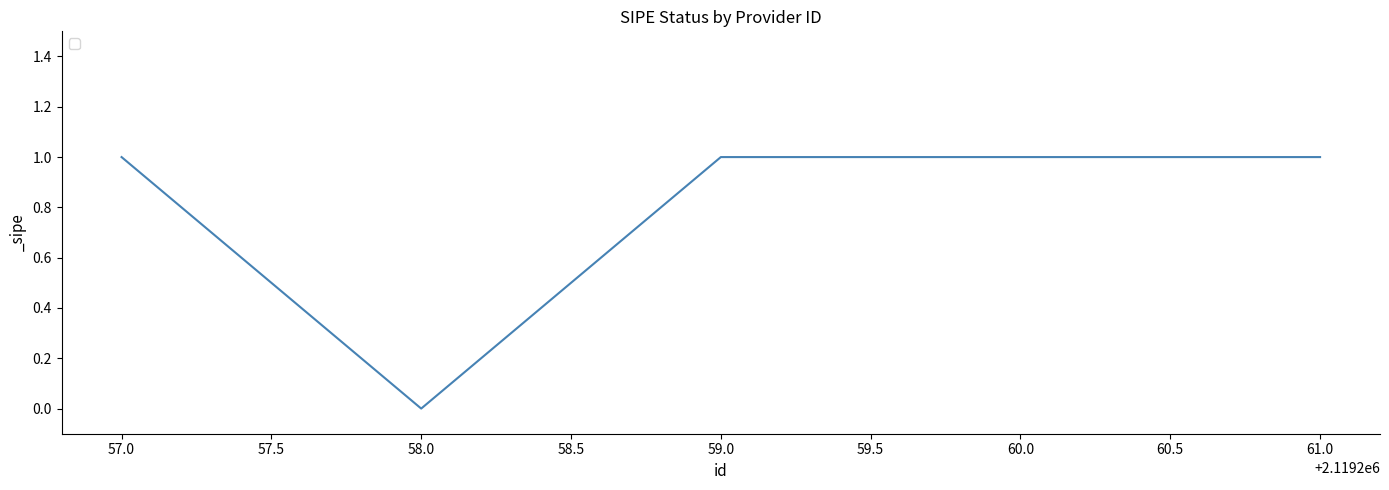

At which category does the chart reach its minimum across all series?

58.0